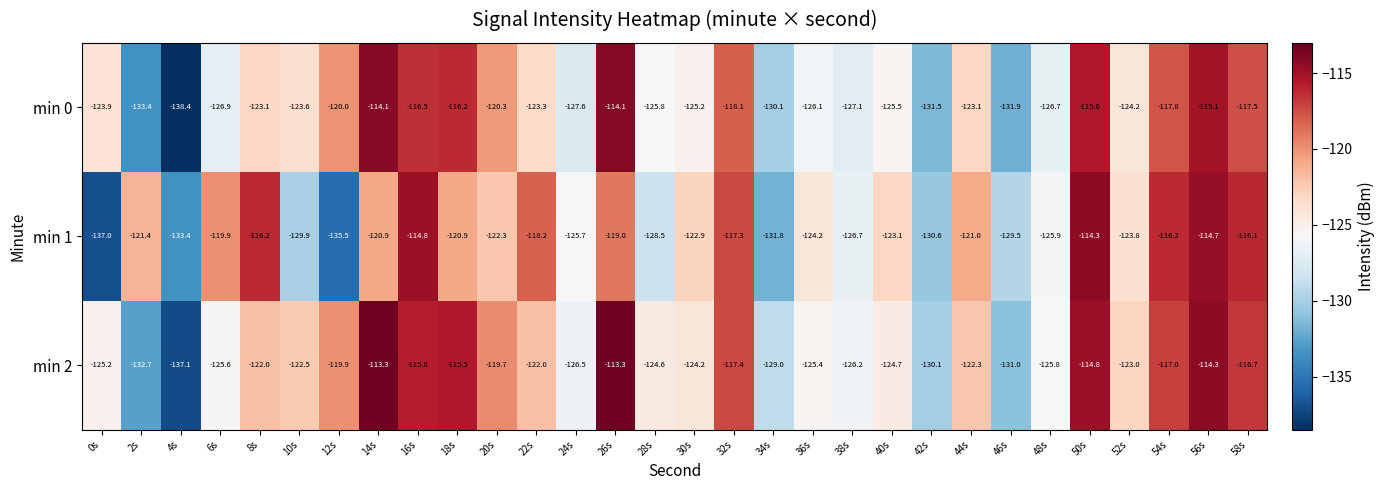

What is the sum of all min 2 values?

-3677.6